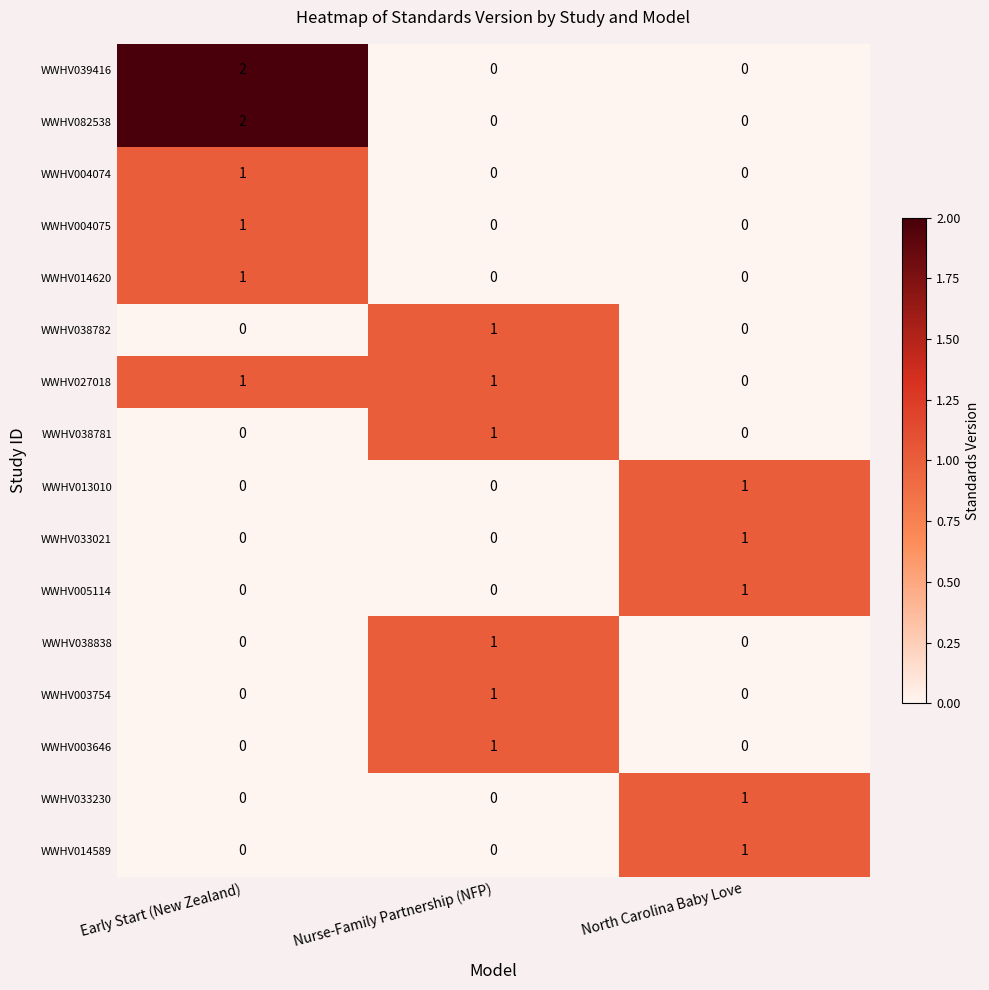

At which label does WWHV039416 reach its peak?

Early Start (New Zealand)